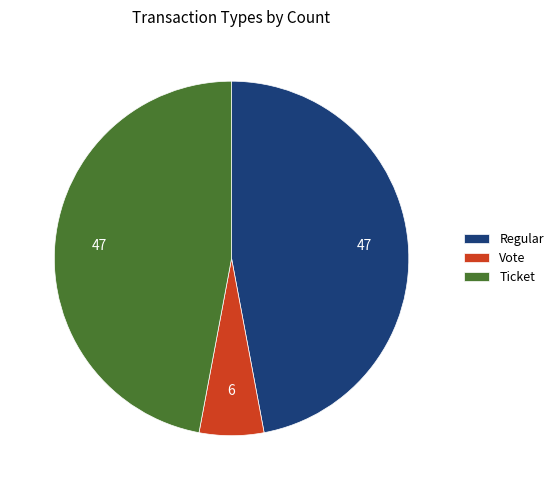

Combined, do Vote and Regular account for over 50%?

Yes